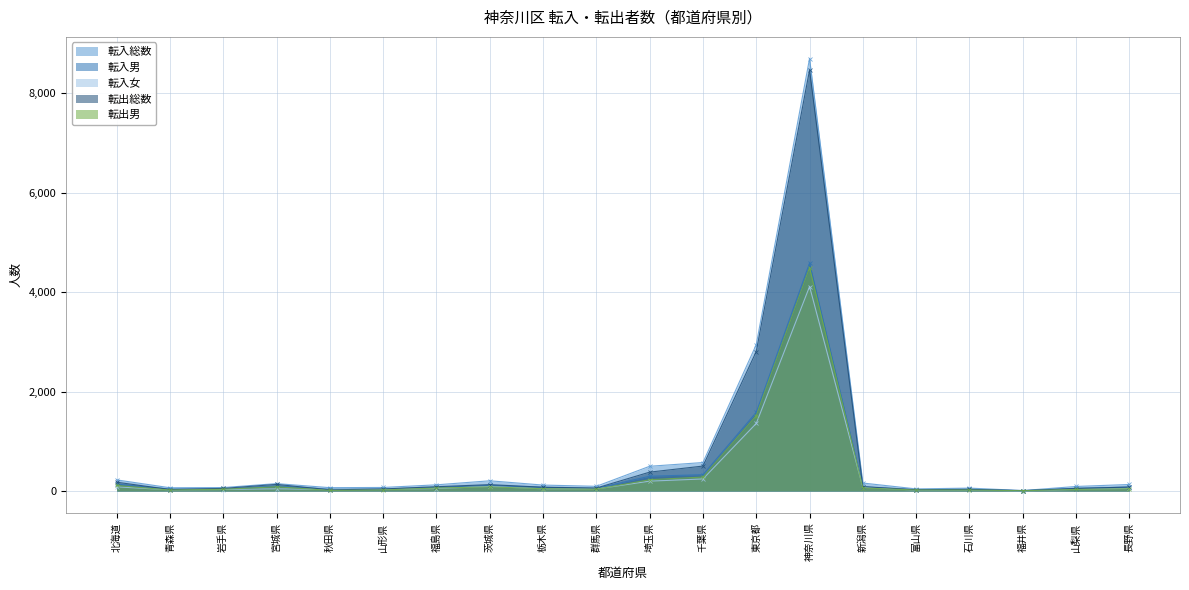

Where is 転入男 nearest to the value 2294?

東京都